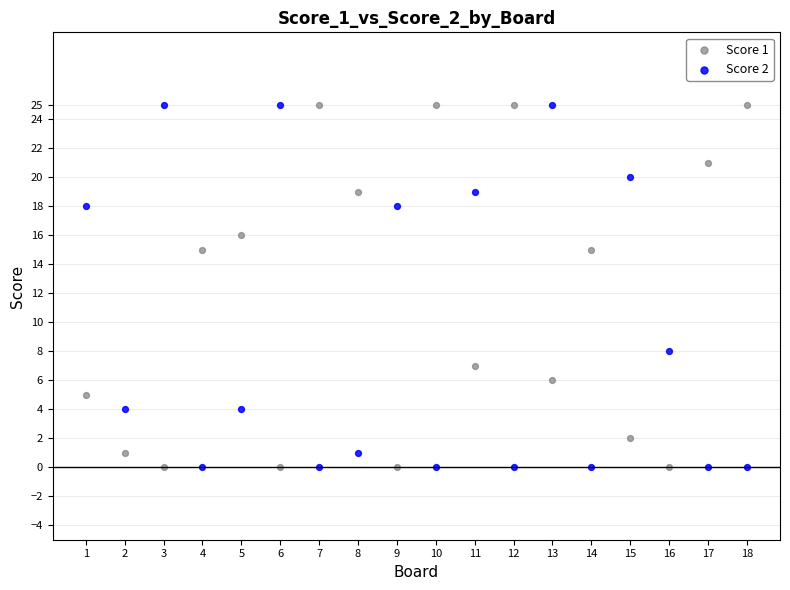

What is the X range (max minus min) for the scatter plot?

17